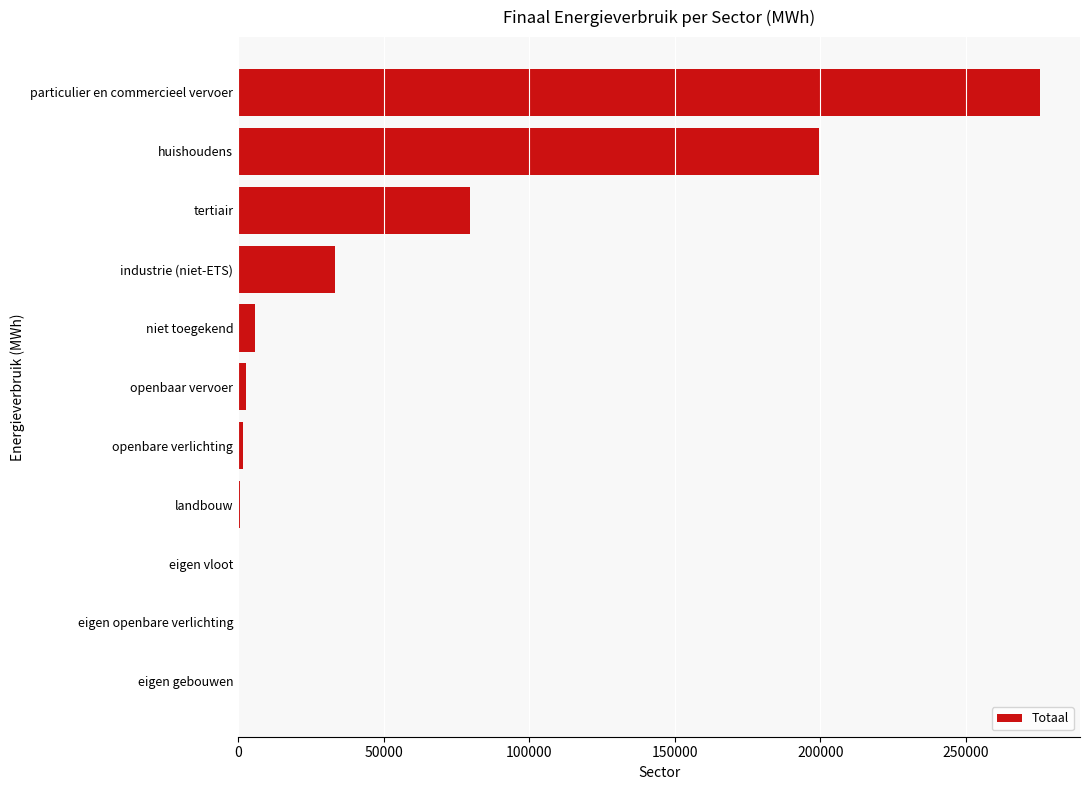

What is the change in value from tertiair to eigen gebouwen?

-79786.3